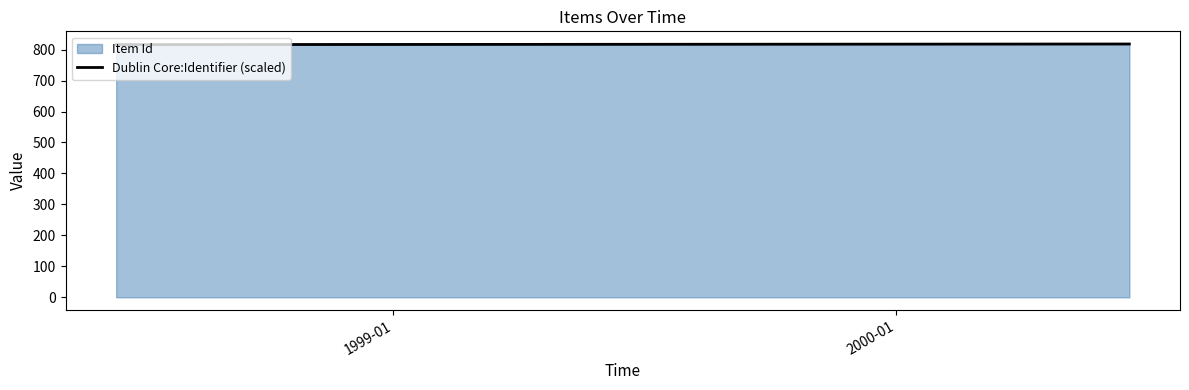

What is the value of the 1st point from the left?

816